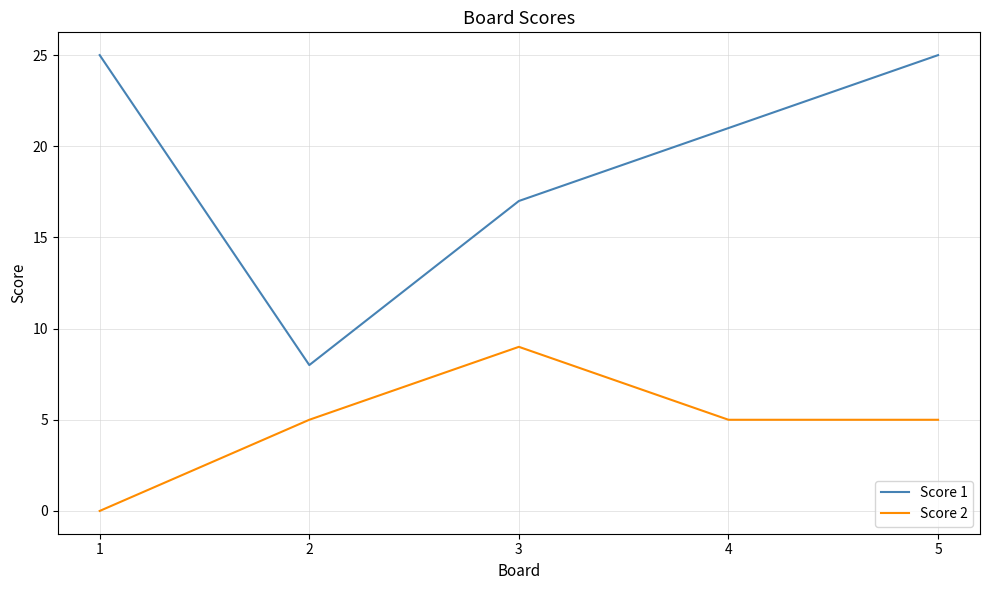

In Score 2, how many points are higher than both neighbors (excluding endpoints)?

1